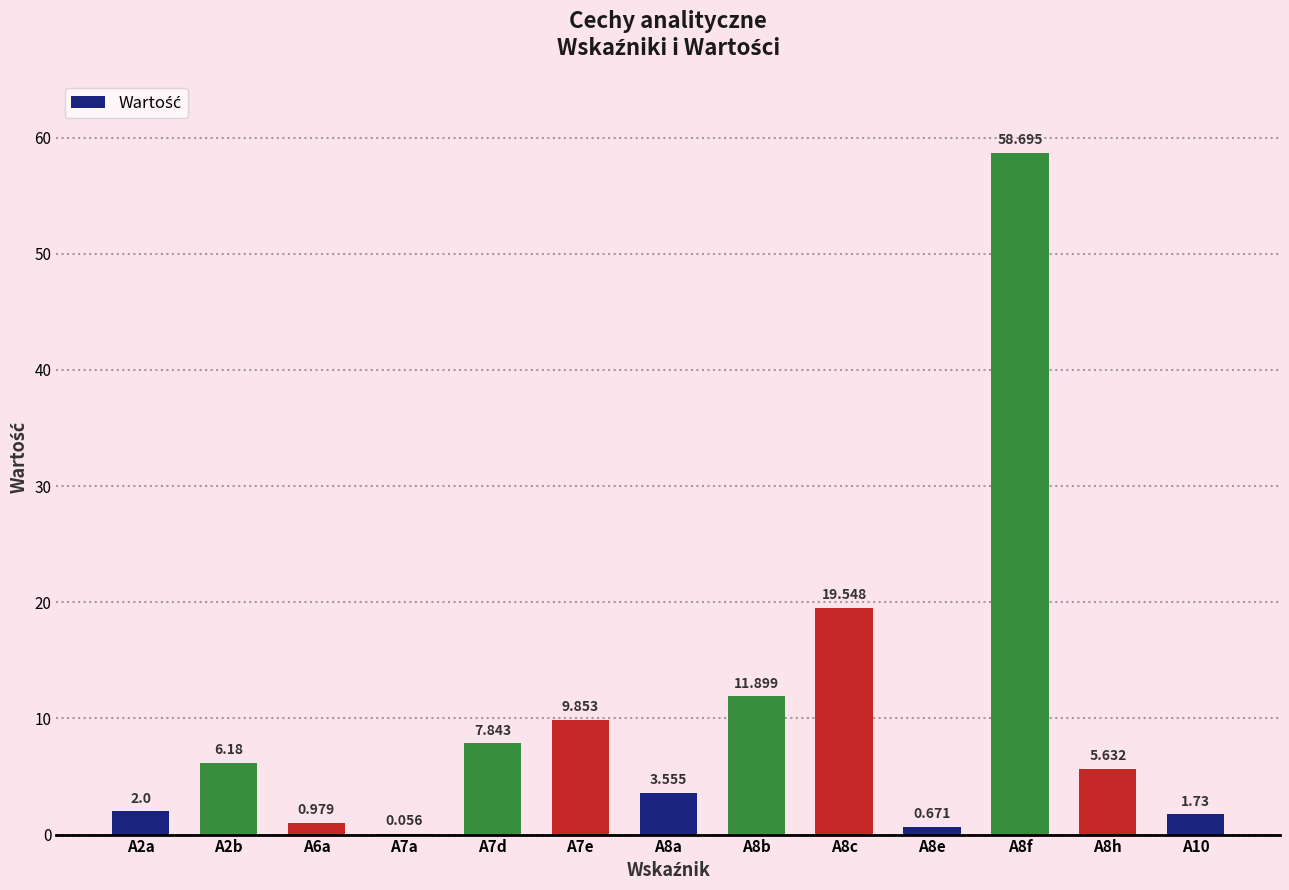

How many series are shown in this chart?

1